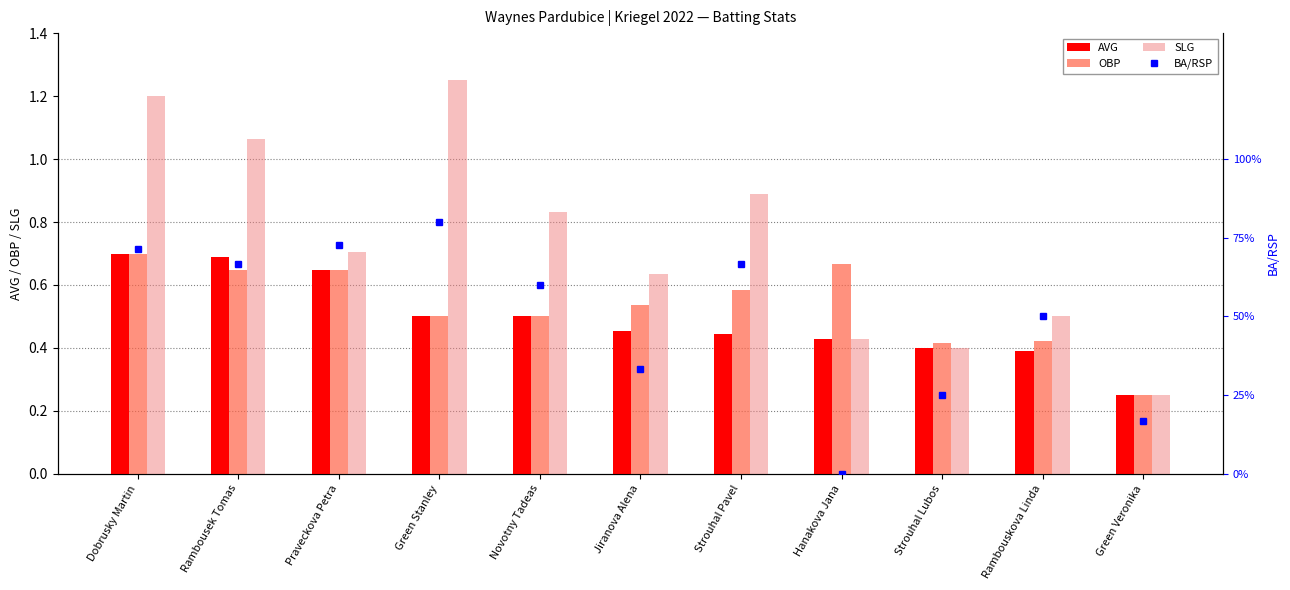

What is the total value across all series at Dobrusky Martin?

3.3